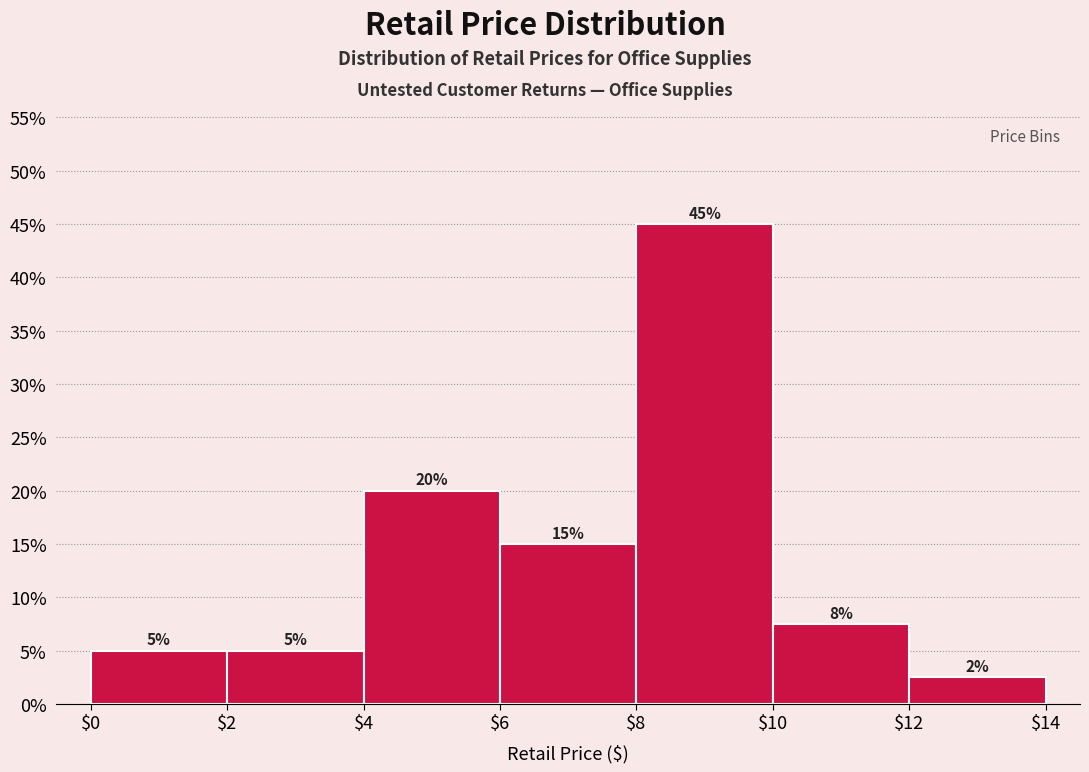

Which range on the x-axis has the tallest bar?

$8 to $10